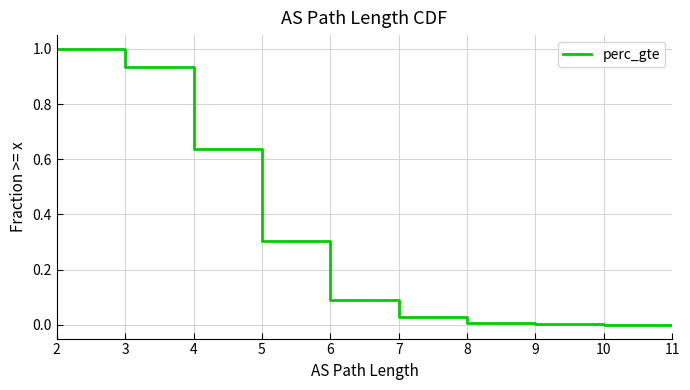

Reading left to right, transcribe all the data shown in this chart.

1.0	0.9	0.6	0.3	0.1	0.0	0.0	0.0	0.0	0.0	0.0